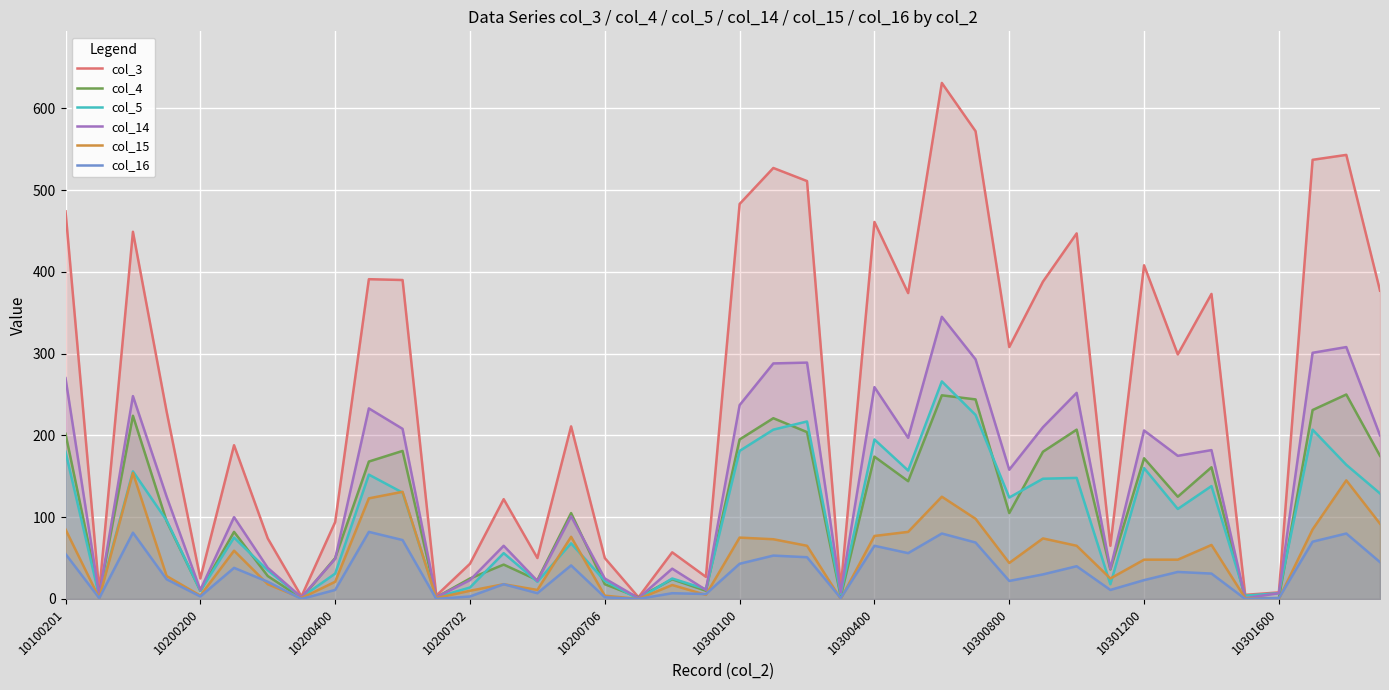

What is the maximum value shown in the chart?

631